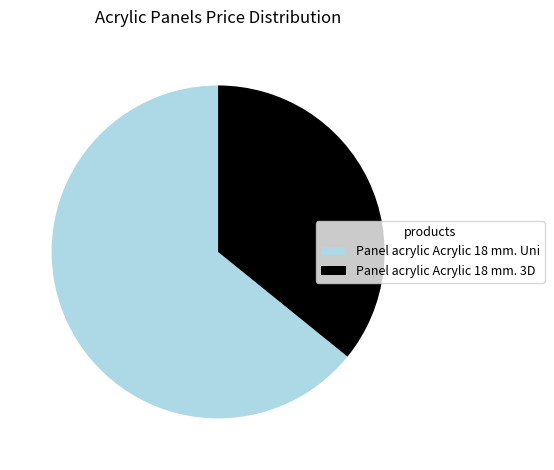

Which has a higher value, Panel acrylic Acrylic 18 mm. 3D or Panel acrylic Acrylic 18 mm. Uni?

Panel acrylic Acrylic 18 mm. Uni